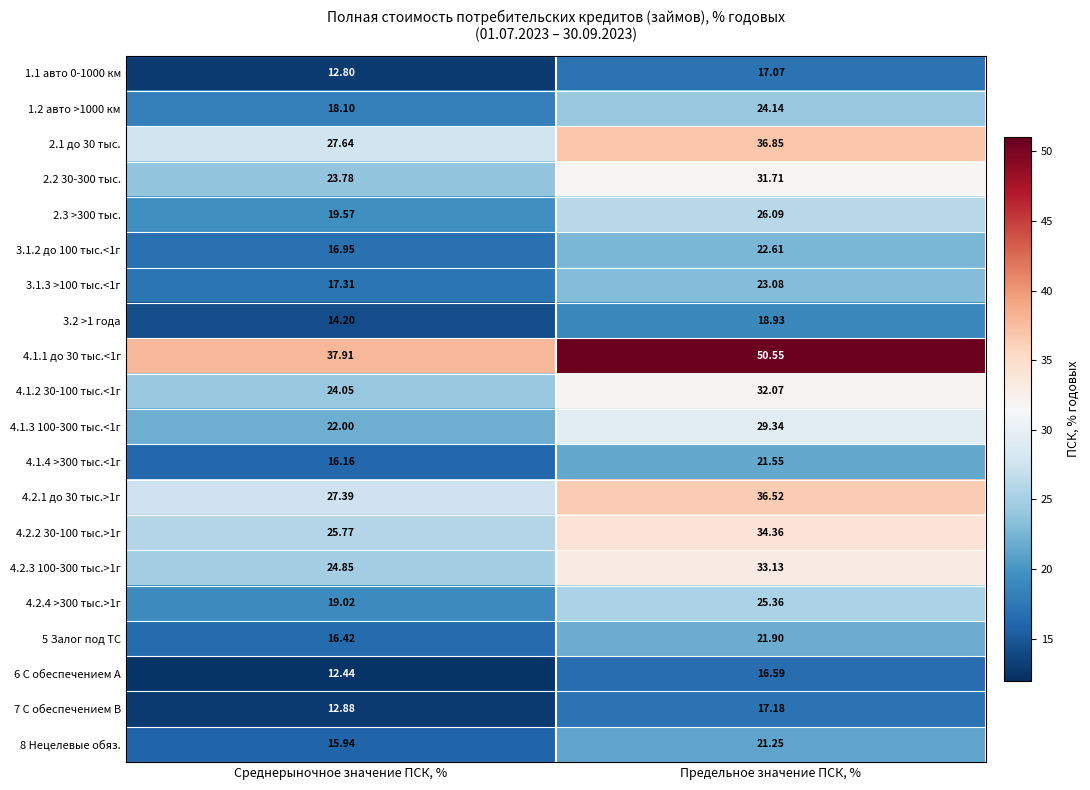

List the labels in order of 4.1.3 100-300 тыс.<1г value, largest first.

Предельное значение ПСК, %, Среднерыночное значение ПСК, %